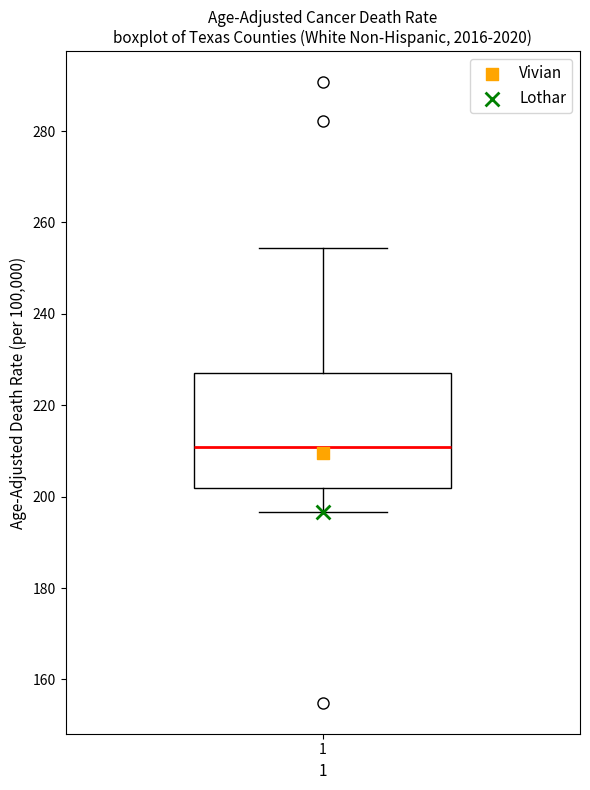

Where does the median line of the box at x = 1 sit on the y-axis? The values are not printed on the chart, so give them approximately, as read against the axis.

210